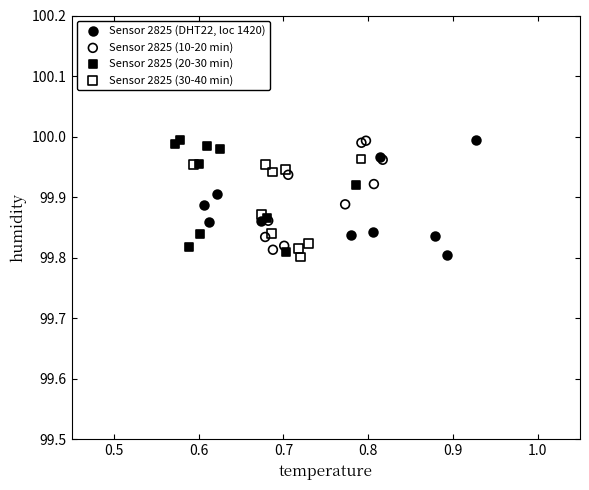

What are all the series names shown in the legend?

Sensor 2825 (DHT22, loc 1420), Sensor 2825 (10-20 min), Sensor 2825 (20-30 min), Sensor 2825 (30-40 min)